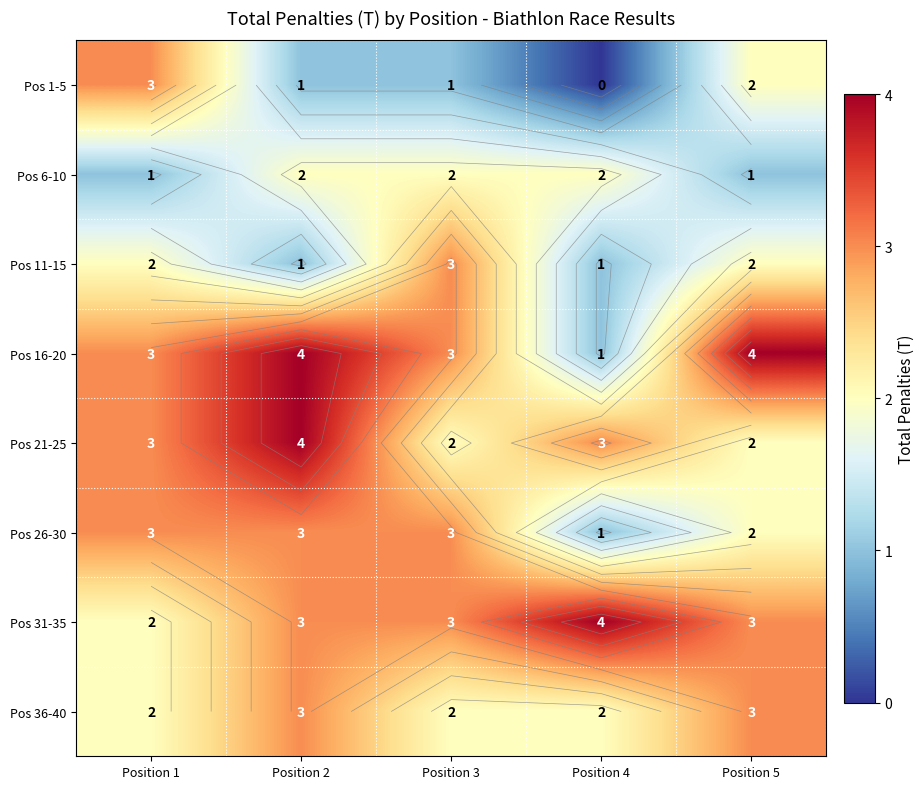

Where is Pos 16-20 nearest to the value 2?

Position 1